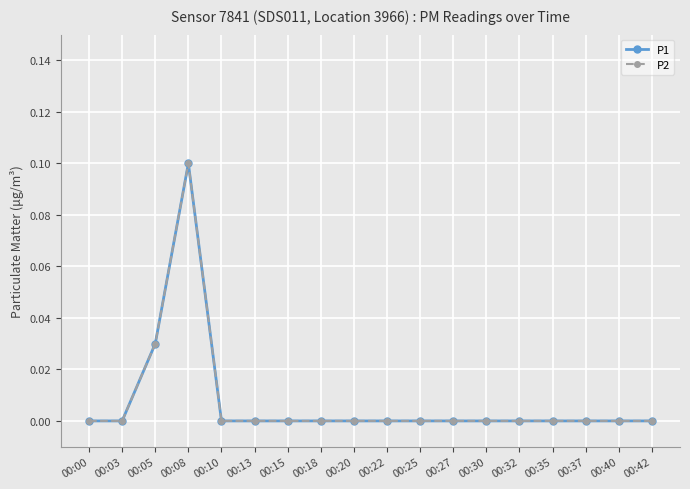

The value of P1 at 00:00 is -0.1. True or false?

False